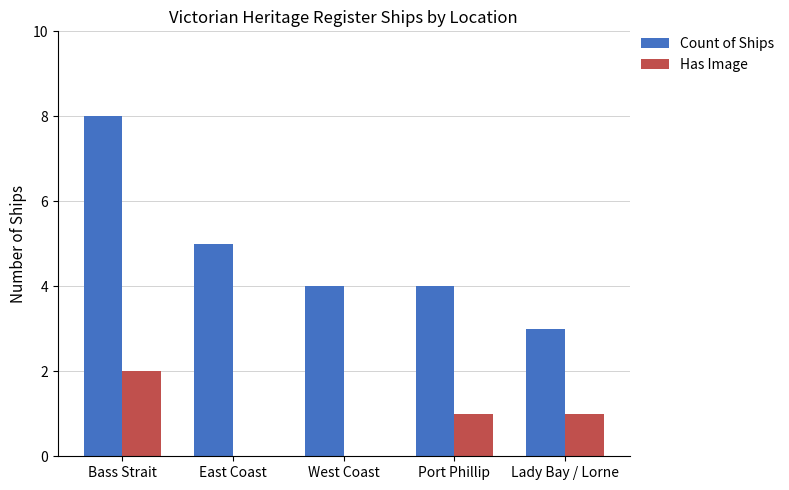

What is the difference between the Count of Ships values at Port Phillip and Bass Strait?

4